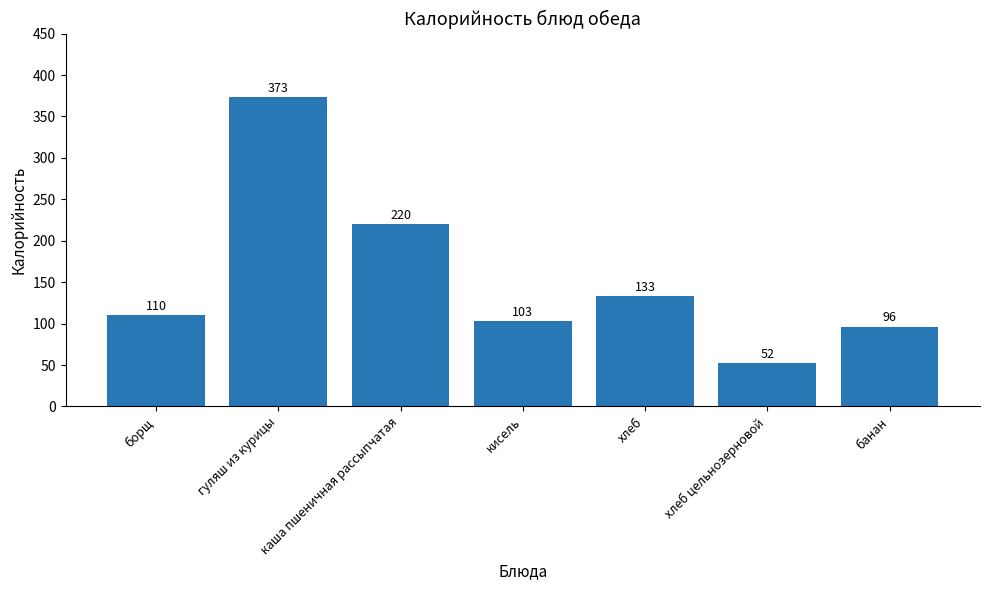

What is the sum of all values?

1087